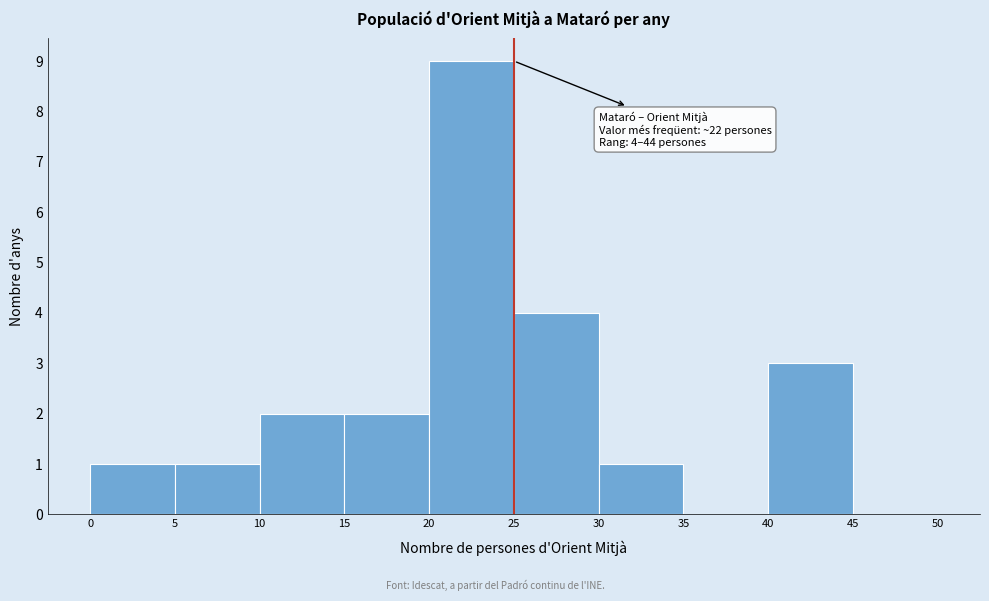

Which range on the x-axis has the tallest bar?

20 to 25